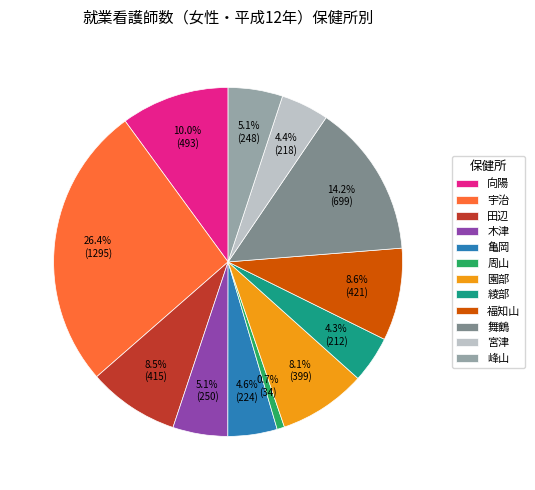

Does 舞鶴 account for over 50% of the chart?

No